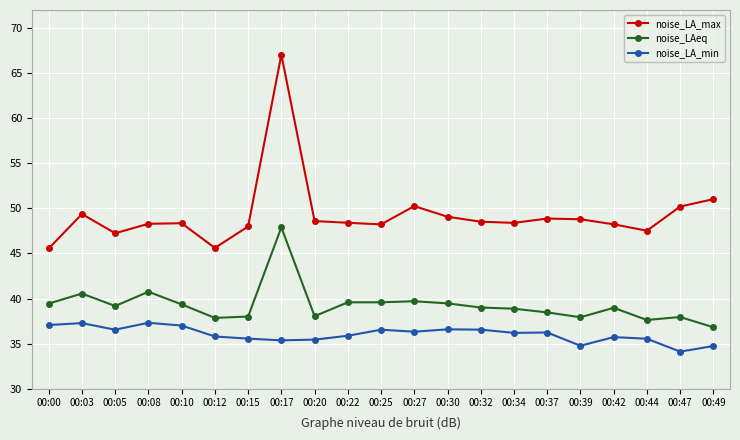

Count the number of data series in this chart.

3